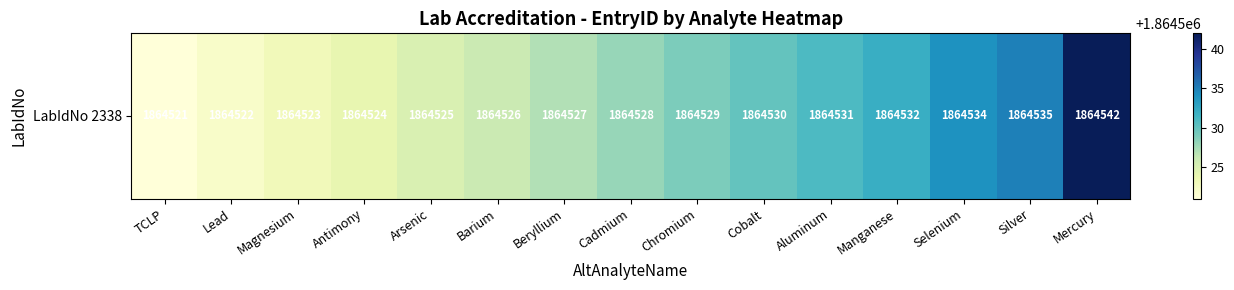

Rank the categories by value from lowest to highest.

TCLP, Lead, Magnesium, Antimony, Arsenic, Barium, Beryllium, Cadmium, Chromium, Cobalt, Aluminum, Manganese, Selenium, Silver, Mercury